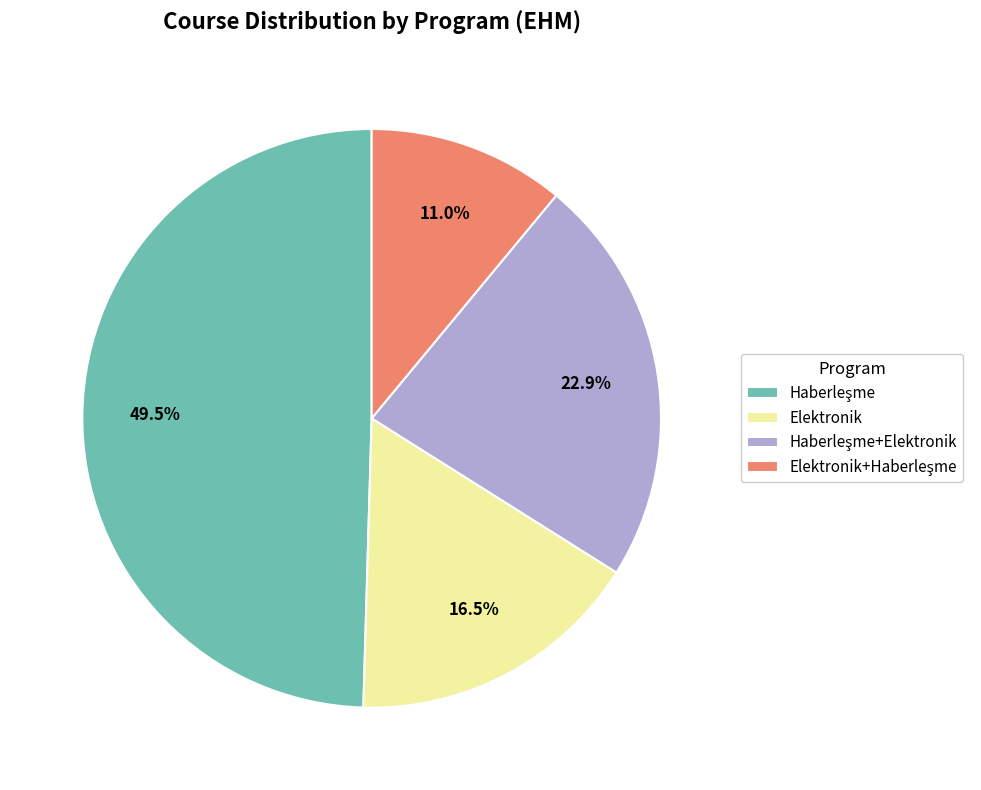

Is Elektronik the majority of the pie?

No